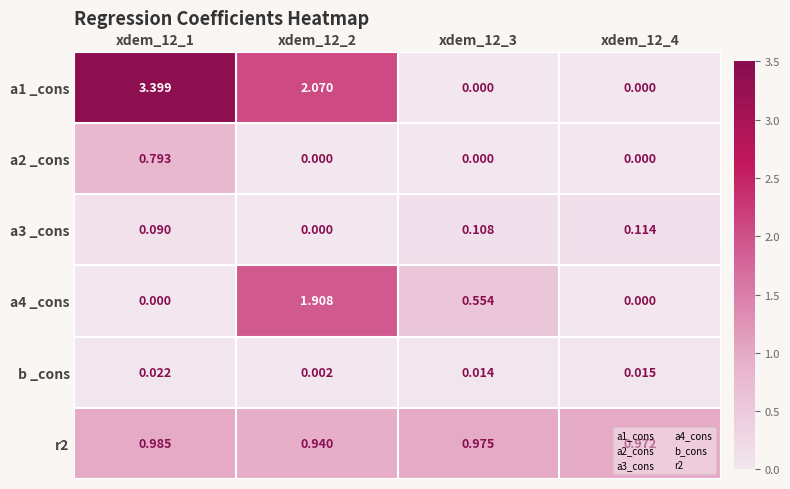

Count the number of categories in the chart.

4